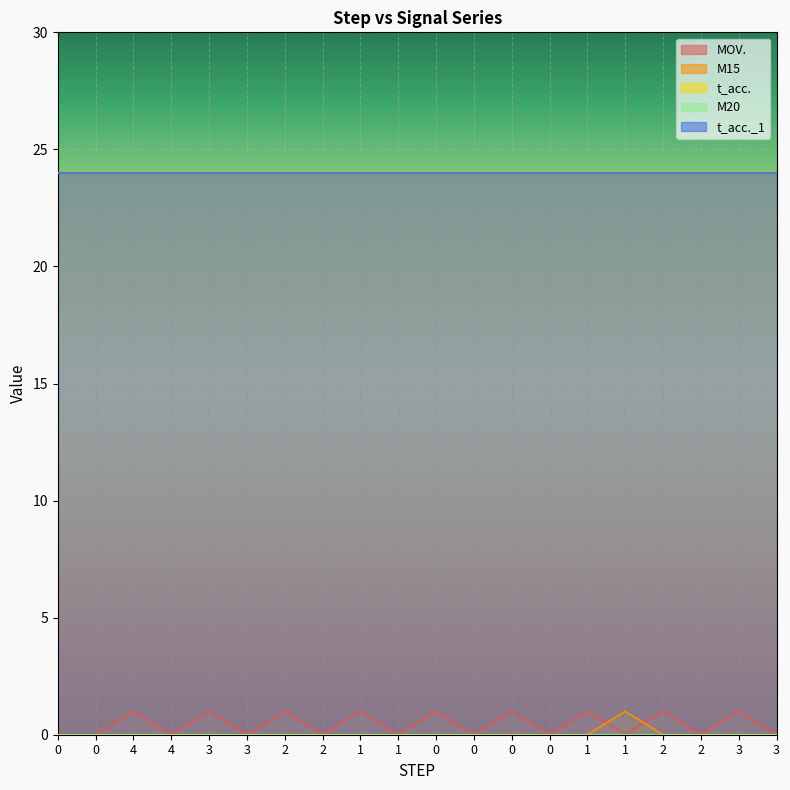

How many lines are shown in the chart?

5